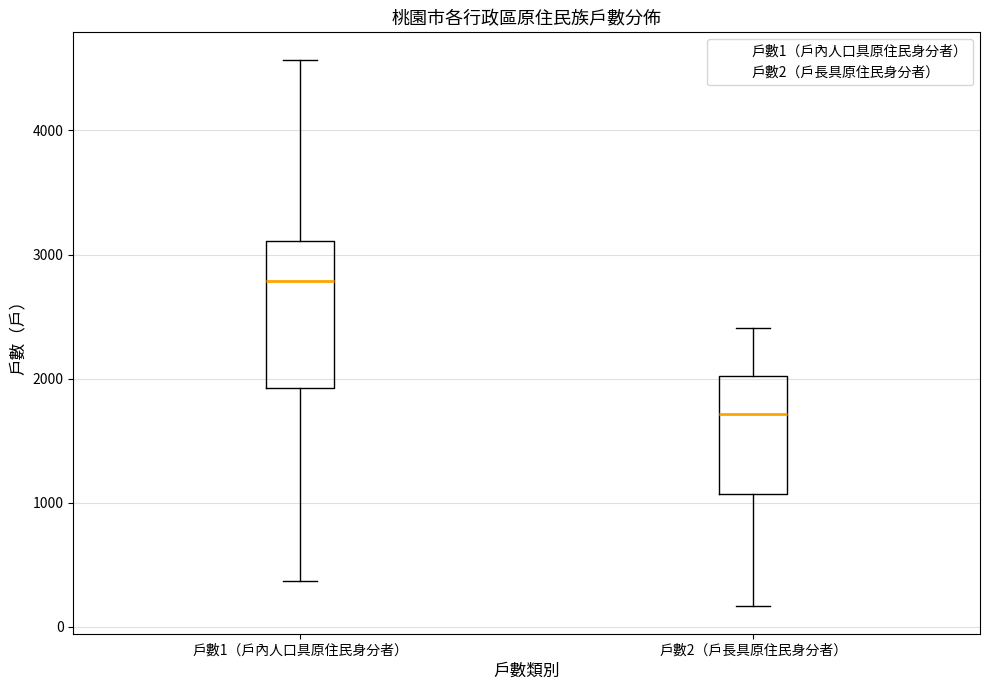

Where does the upper whisker of the box for 戶數2（戶長具原住民身分者） end on the y-axis? The values are not printed on the chart, so give them approximately, as read against the axis.

2400